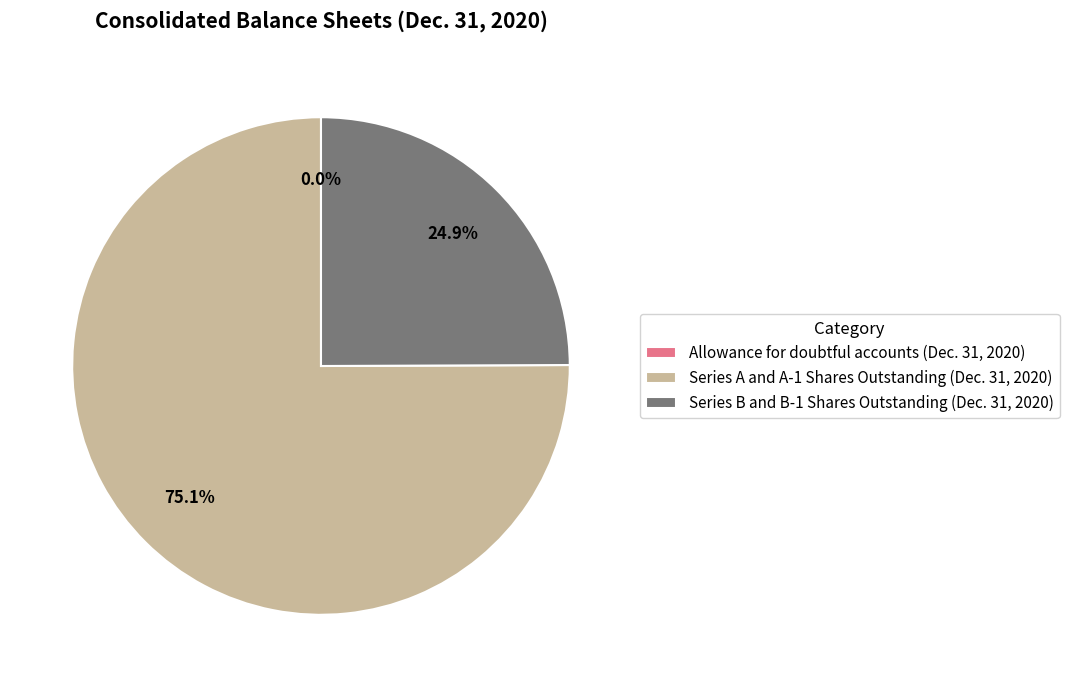

To the nearest percent, what portion does Series A and A-1 Shares Outstanding (Dec. 31, 2020) represent?

75%